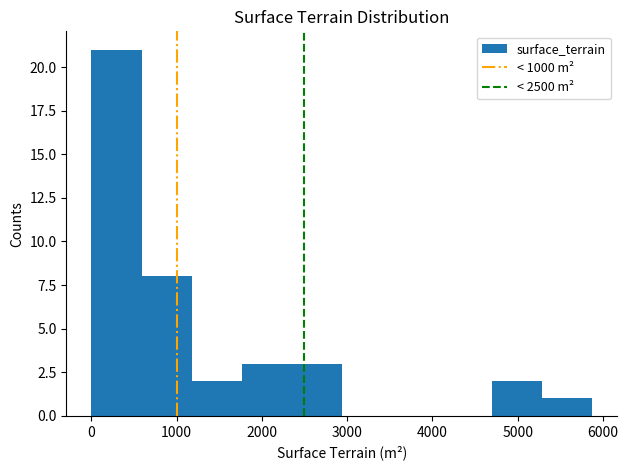

Reading left to right, transcribe this chart: for each bar, give the range it covers on the x-axis and its height. Neither the bar edges nor the heights are printed on the chart, so give them approximately, as read against the axes.

0 to 600: 21
600 to 1200: 8
1200 to 1800: 2
1800 to 2400: 3
2400 to 2900: 3
2900 to 3500: 0
3500 to 4100: 0
4100 to 4700: 0
4700 to 5300: 2
5300 to 5900: 1